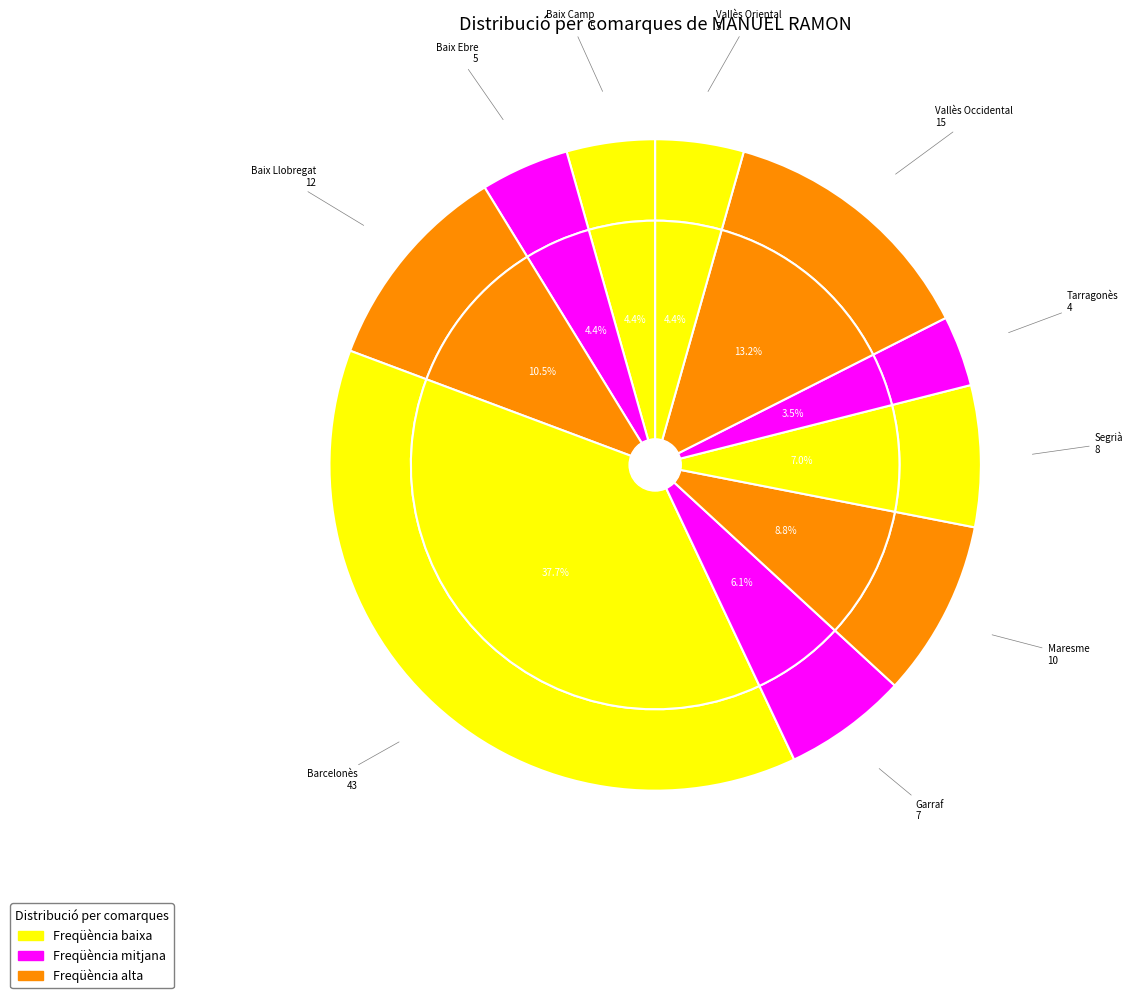

Is it true that Segrià is 1% of the pie?

False